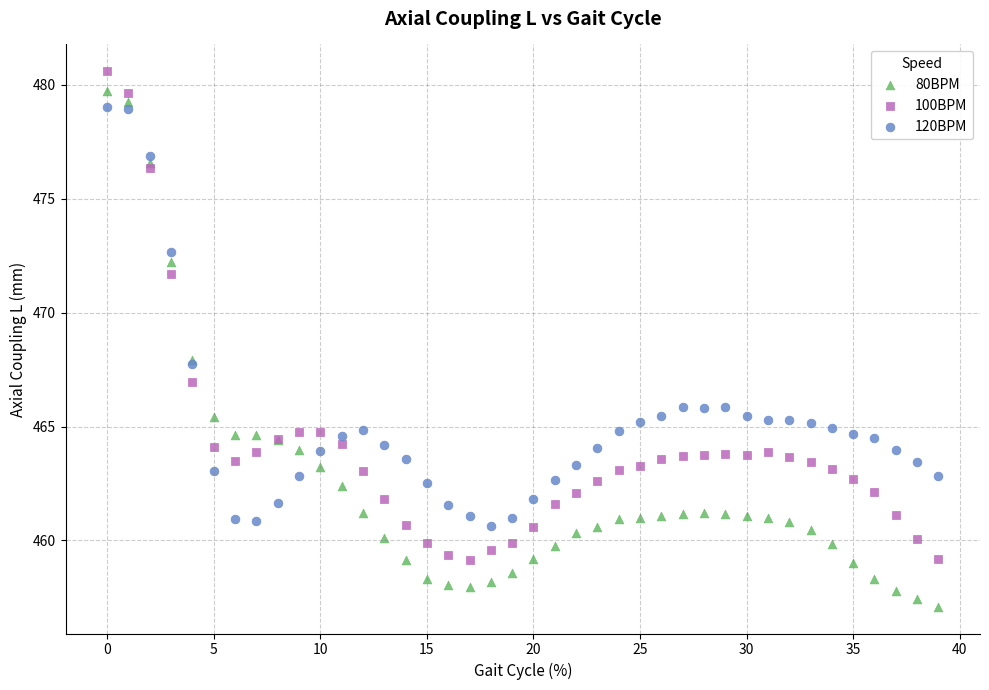

Which series contains the lowest Y value?

80BPM